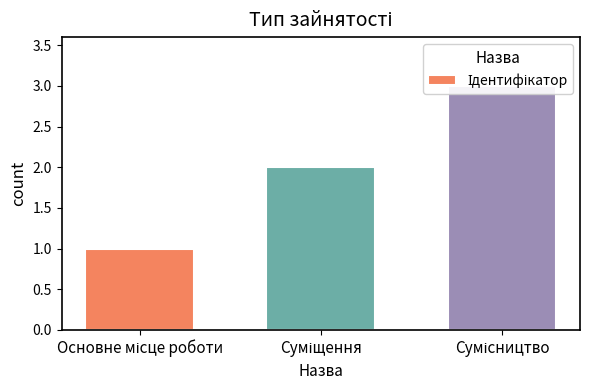

The chart shows a value of 2 at Суміщення. True or false?

True